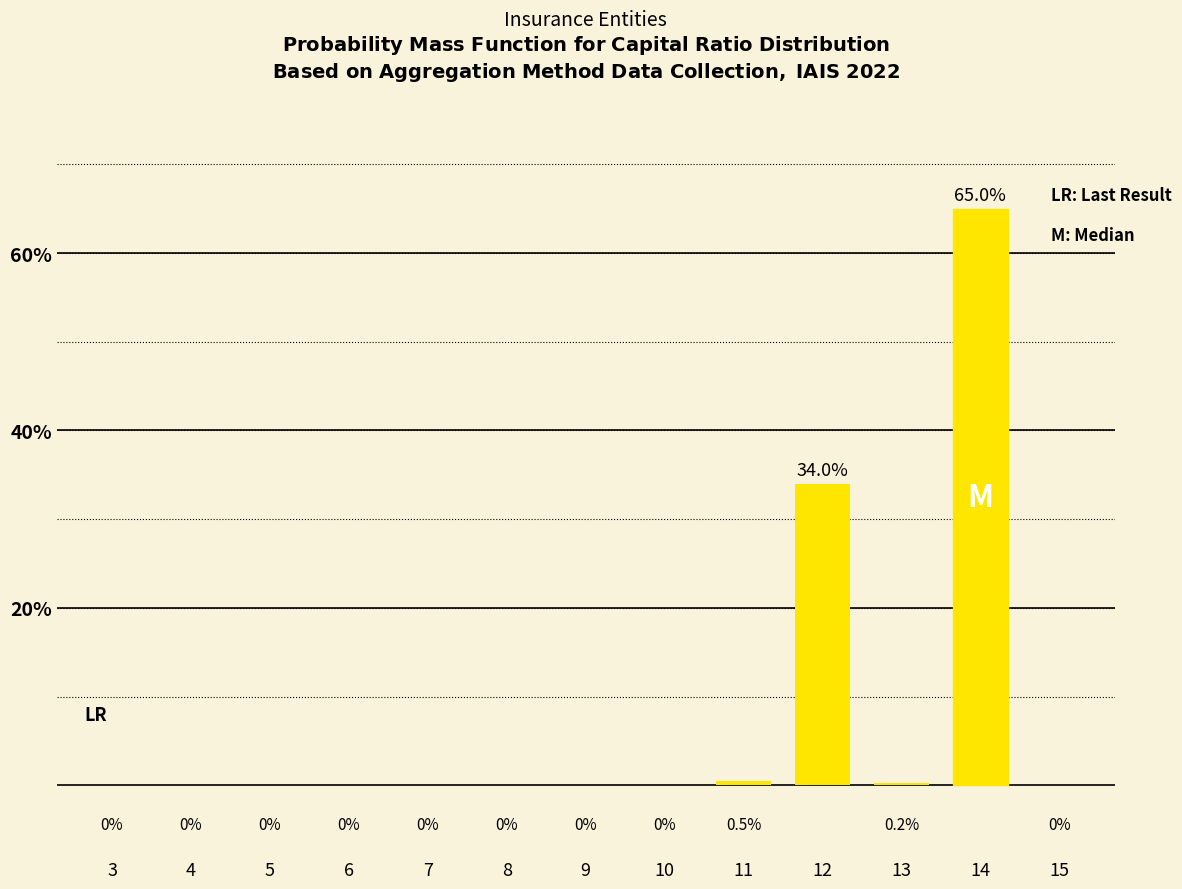

What is the change in value from 8 to 14?

+65.0